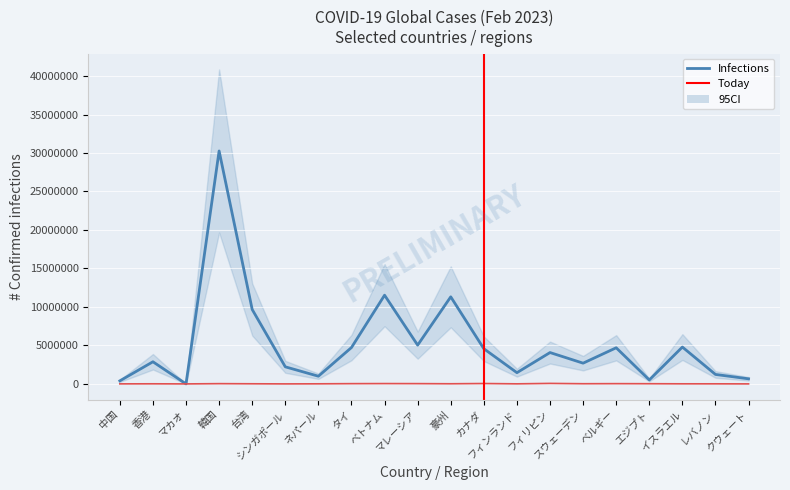

How many categories are shown in the chart?

20